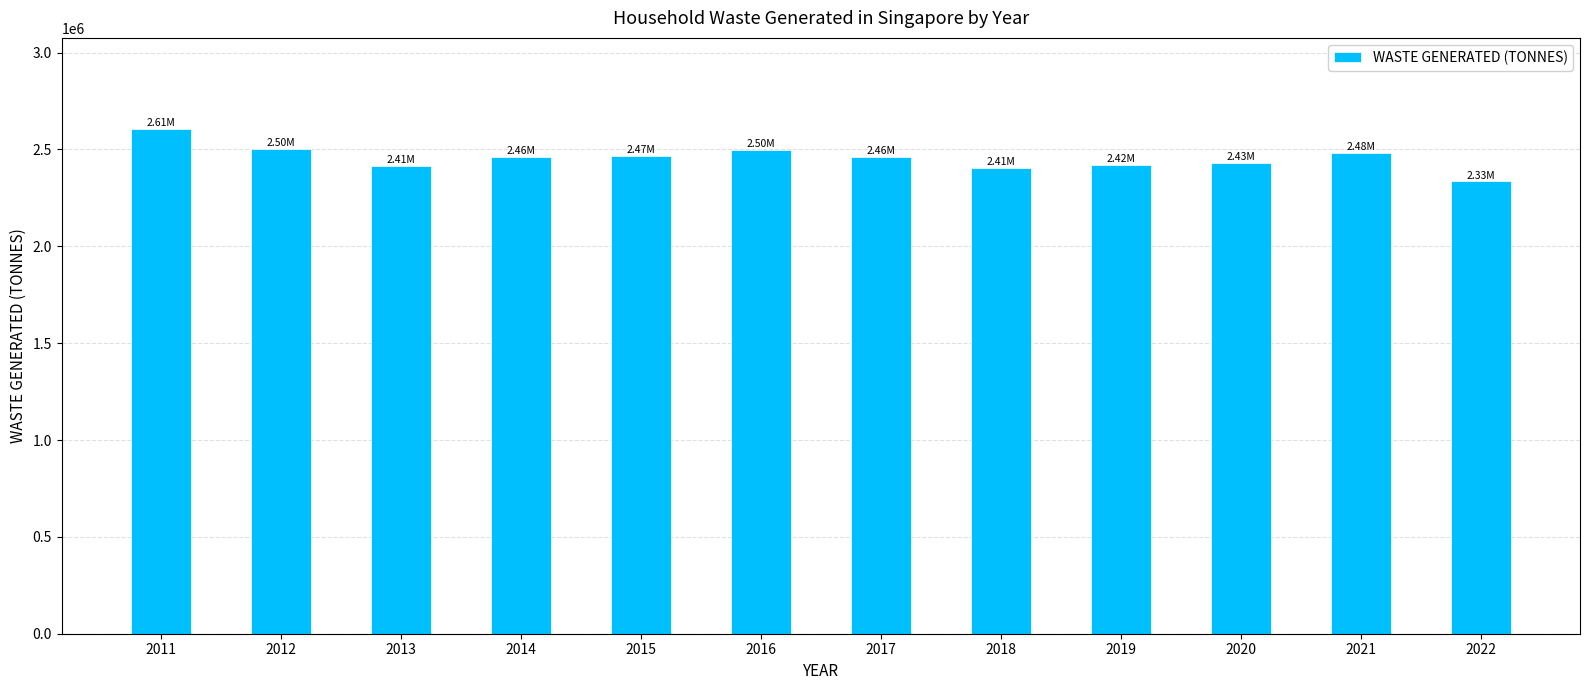

What is the value of the 8th bar from the left?

2405245.8